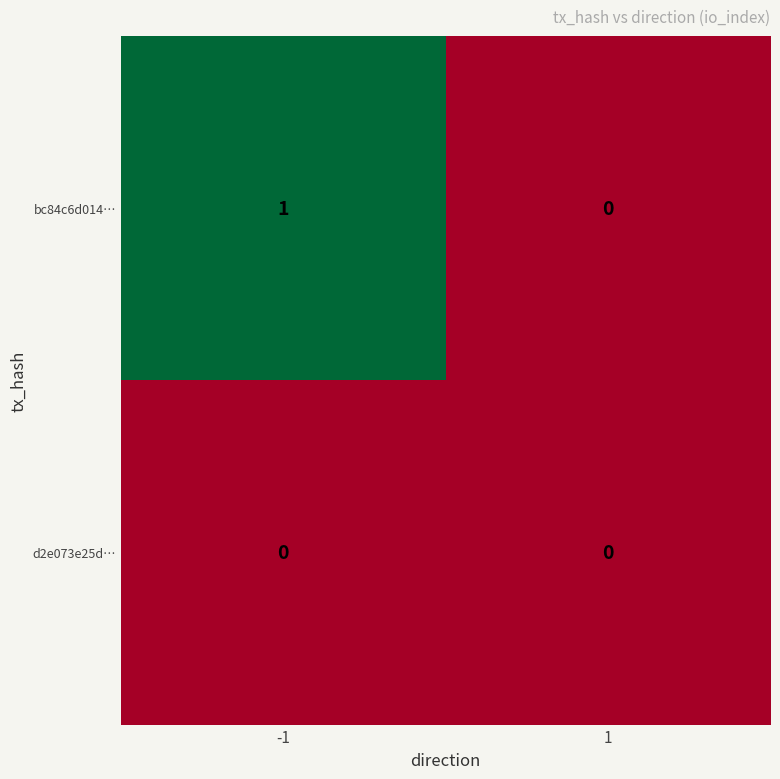

At which category is the sum across all series the highest?

-1